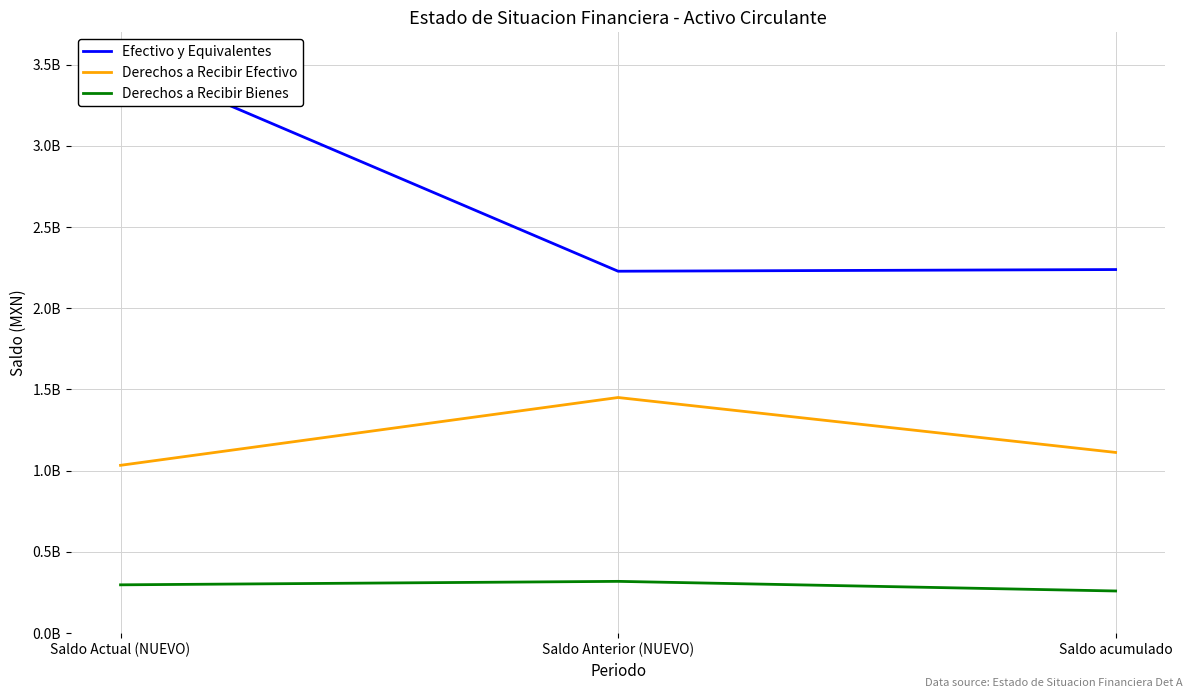

What is the difference between the maximum and minimum values in the Derechos a Recibir Efectivo series?

417335808.7